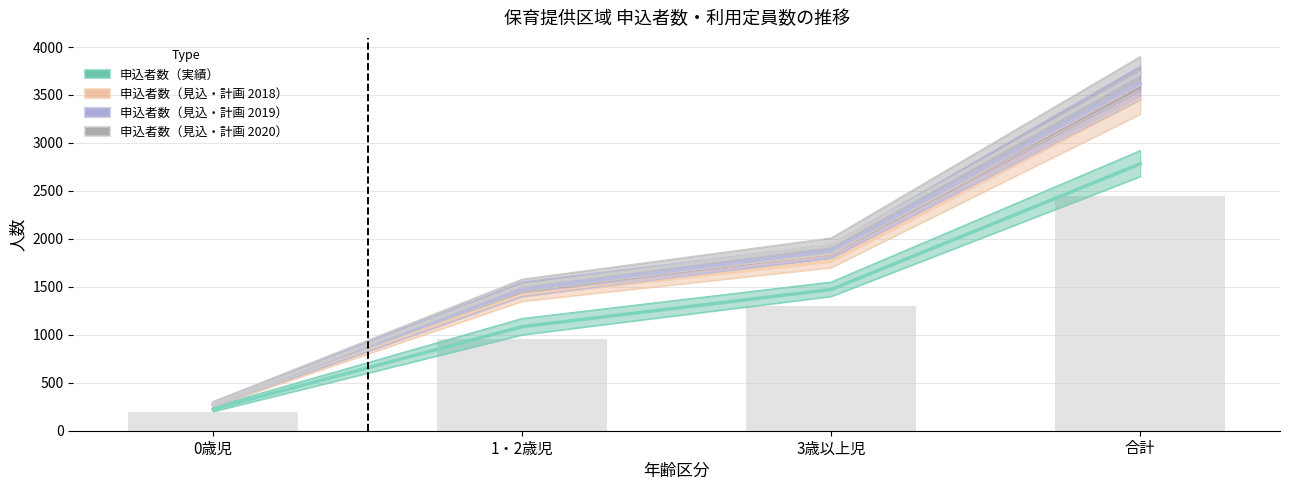

Which label corresponds to the smallest value in the chart?

0歳児